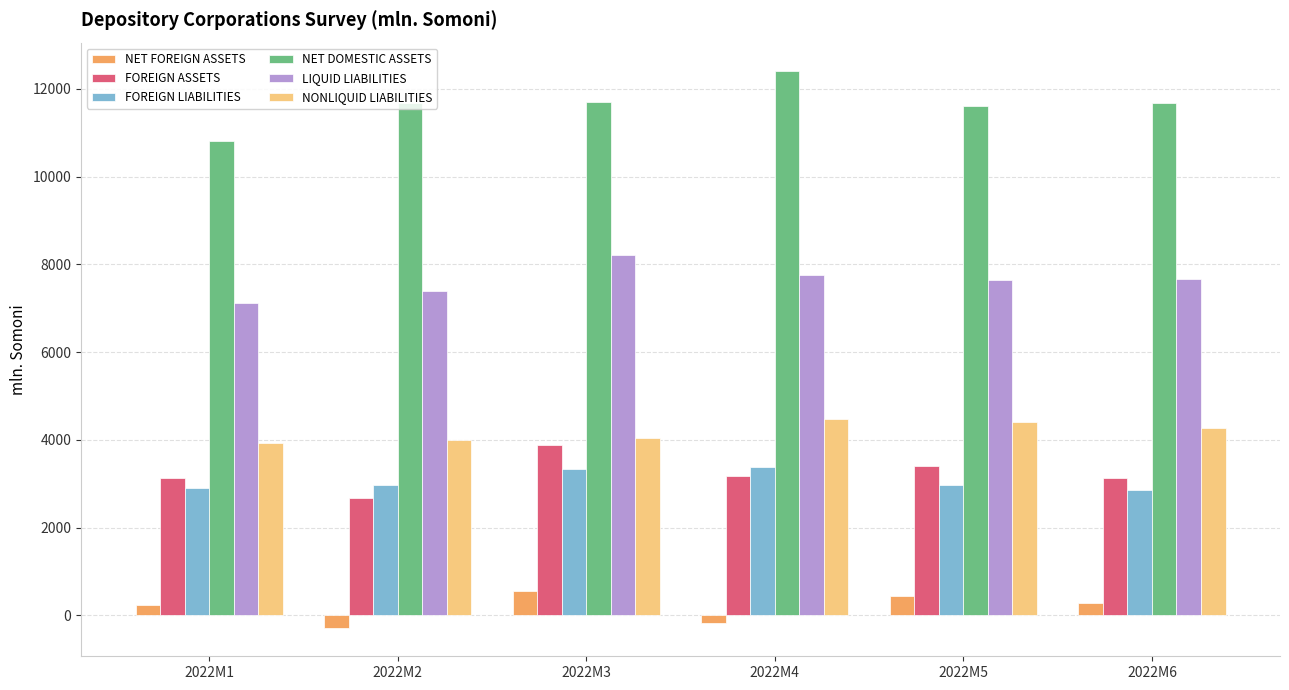

Where is FOREIGN LIABILITIES nearest to the value 3107?

2022M2